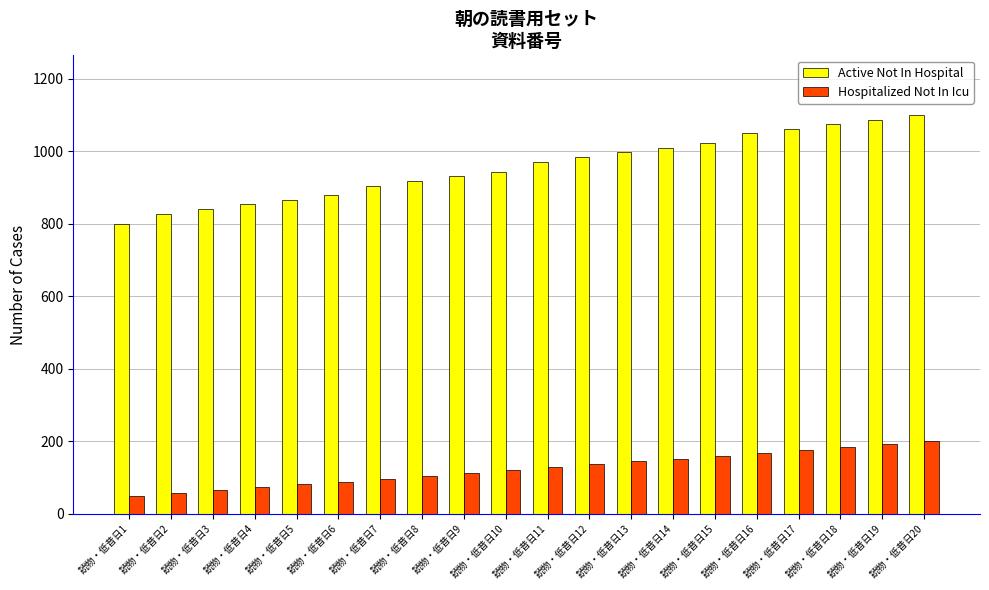

What is the lowest value of the Active Not In Hospital series?

800.0